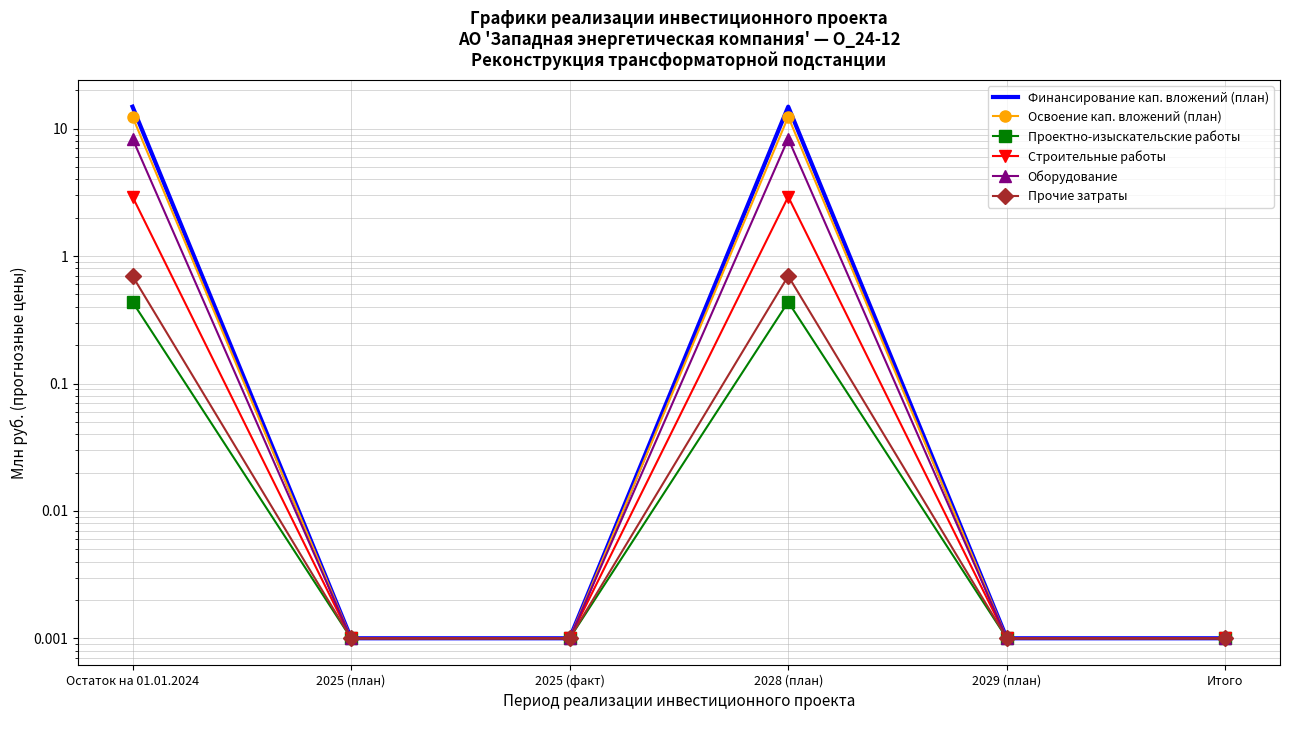

How many interior local peaks does the Проектно-изыскательские работы series have?

1